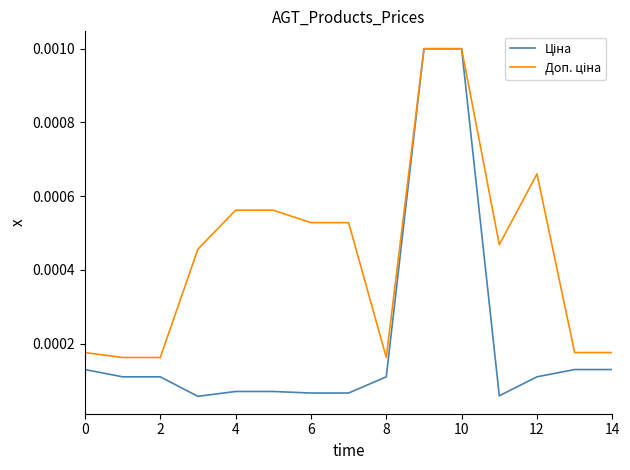

How many lines are shown in the chart?

2